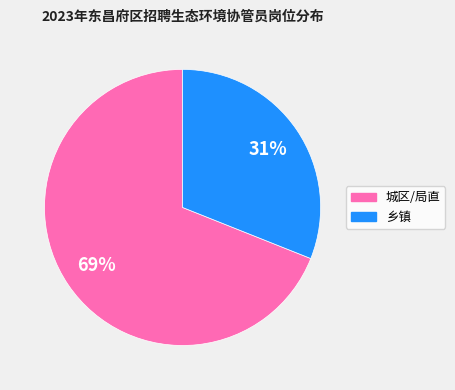

Is there any slice that represents more than half of the pie?

Yes